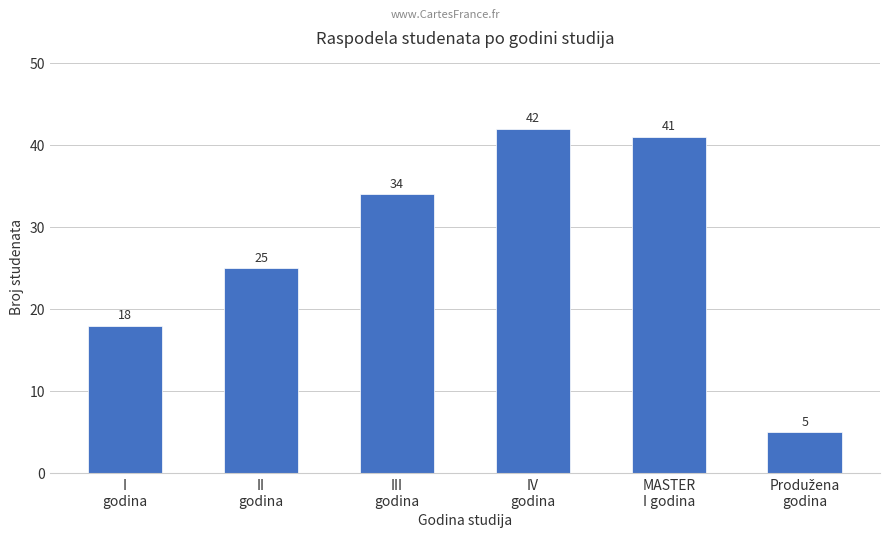

Reading right to left, what are all the values shown in this chart?

5	41	42	34	25	18